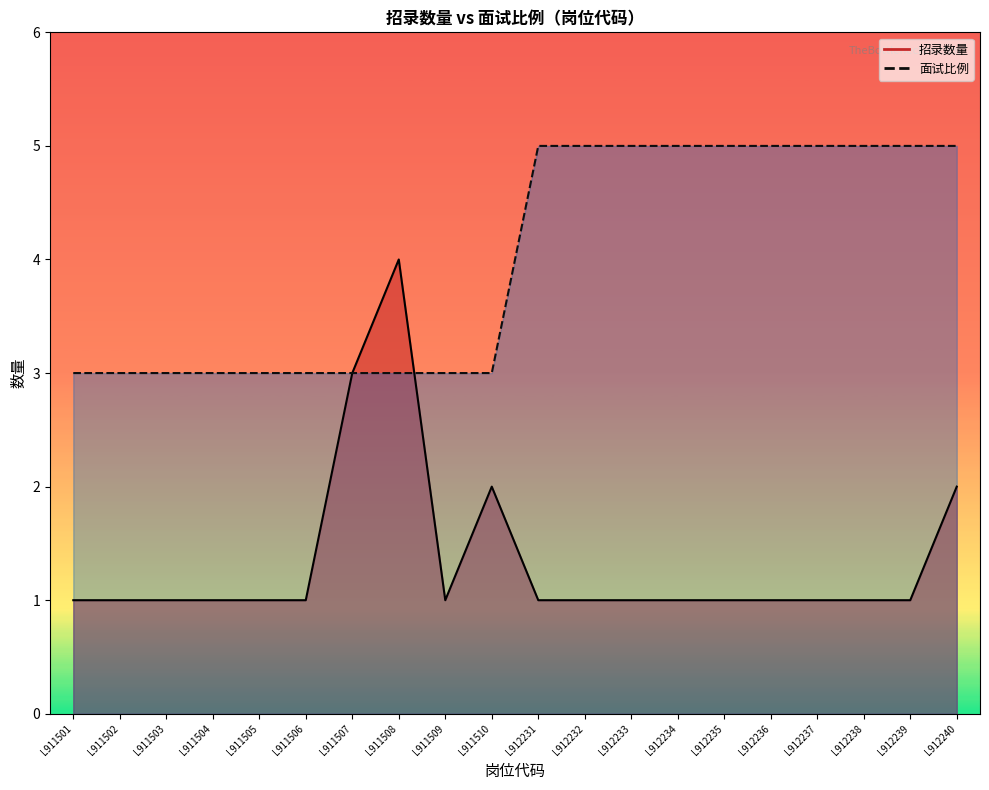

Where is the first local minimum for 招录数量?

L911509